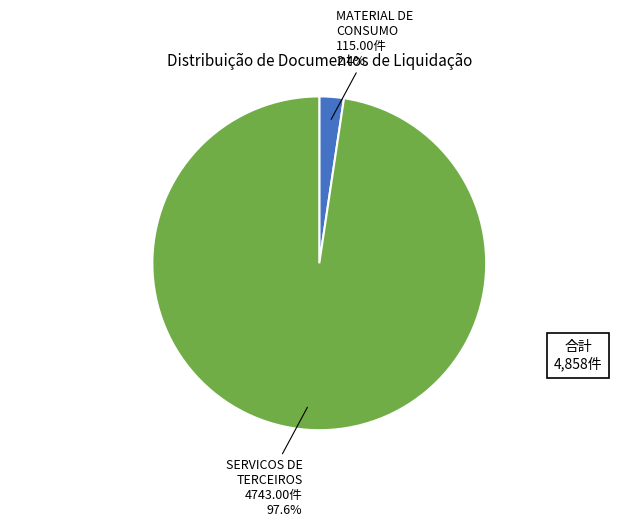

Is there a majority slice in this chart?

Yes